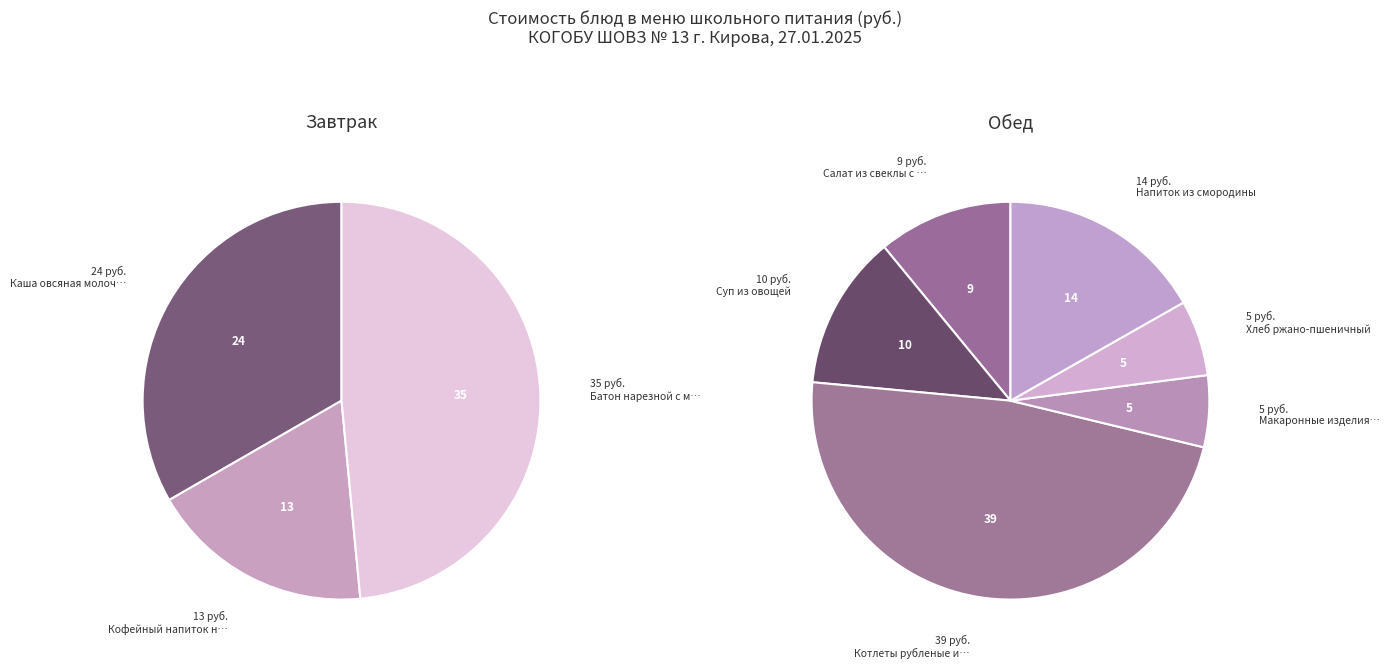

Which category has the biggest portion of the pie?

Котлеты рубленые из птицы